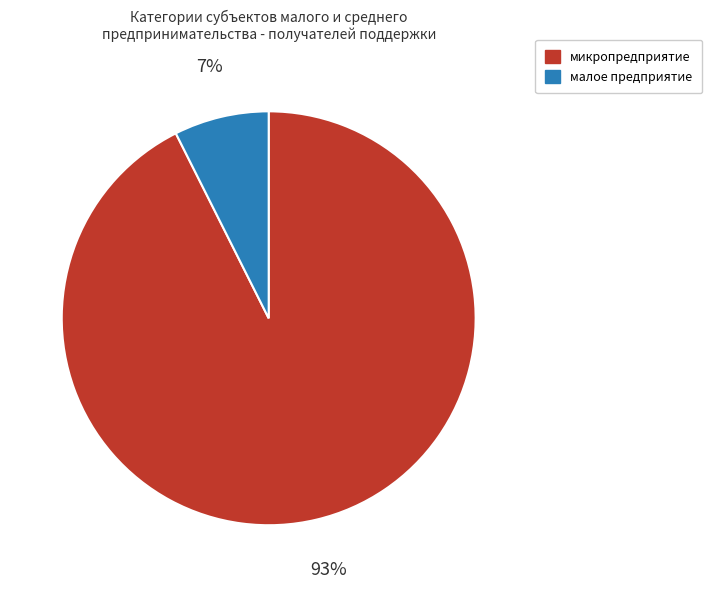

True or false: малое предприятие accounts for 21% of the total.

False